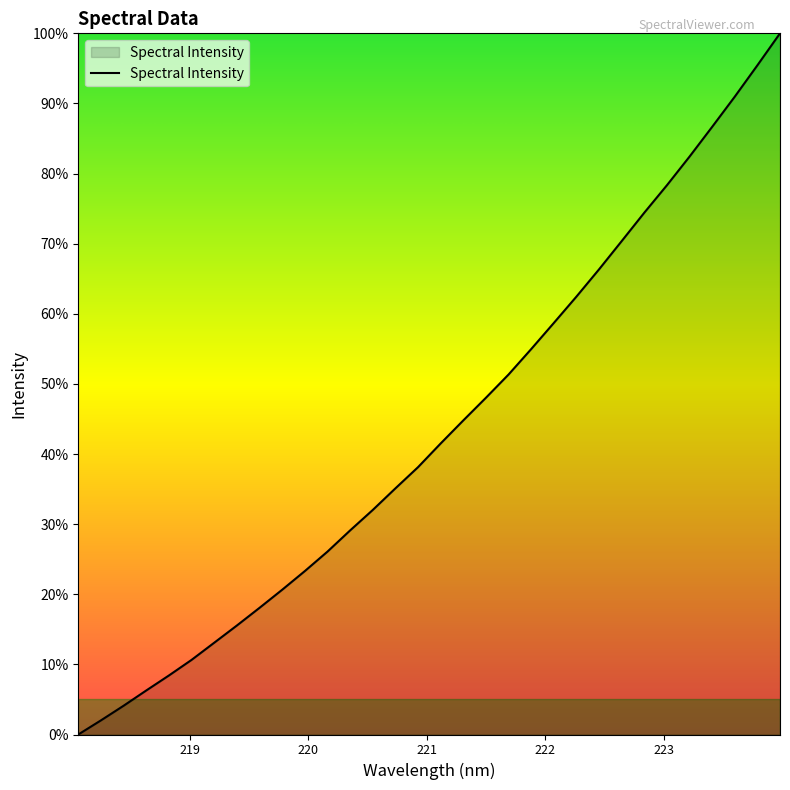

Does the chart display data point markers on the line(s)?

No